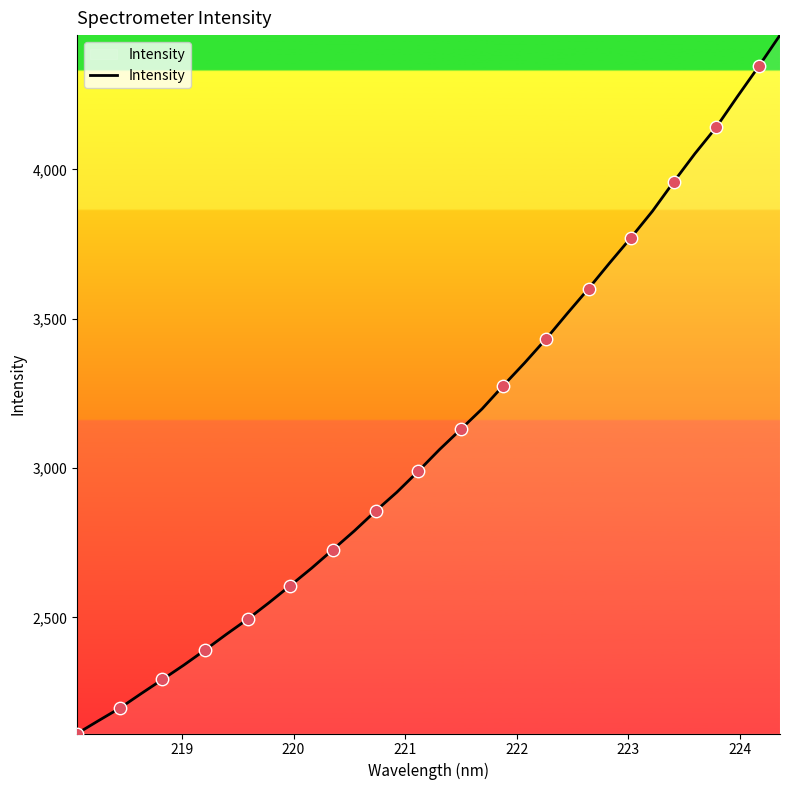

What is the difference between the maximum and minimum values?

2338.4